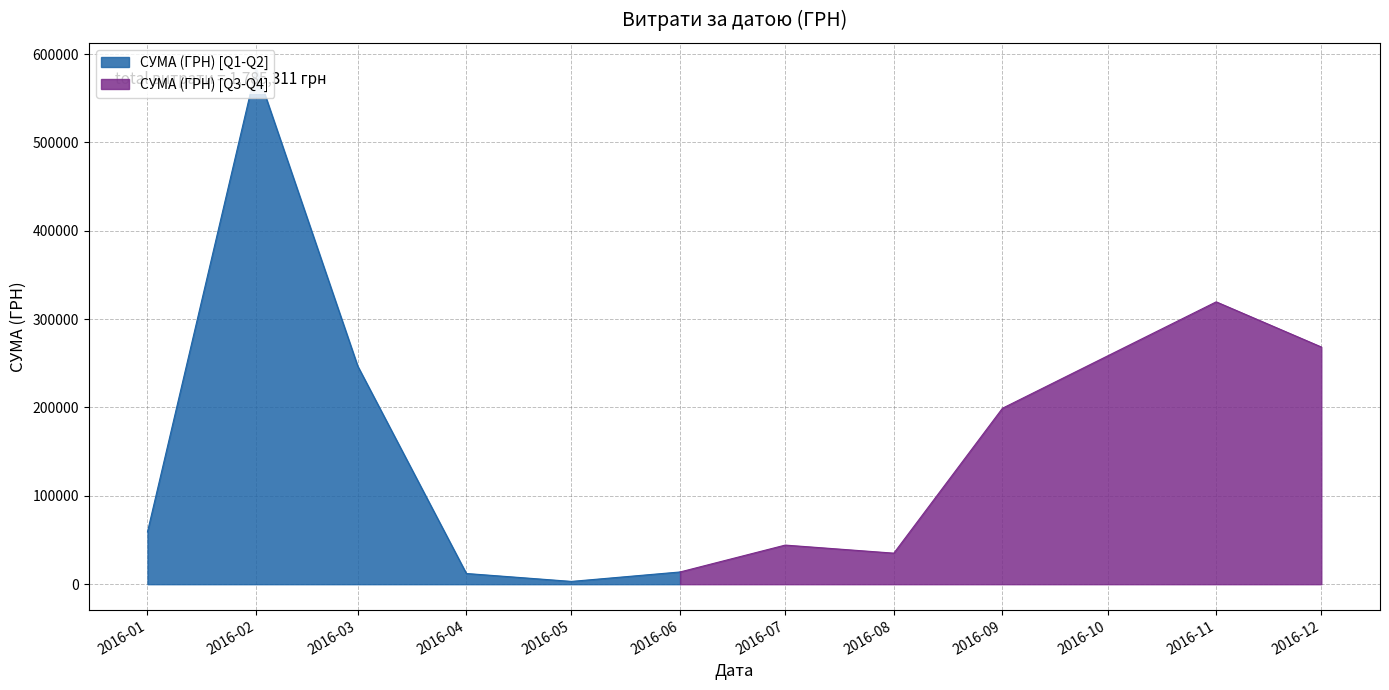

The value of СУМА (ГРН) [Q1-Q2] at 2016-02 is 583556.1. True or false?

True